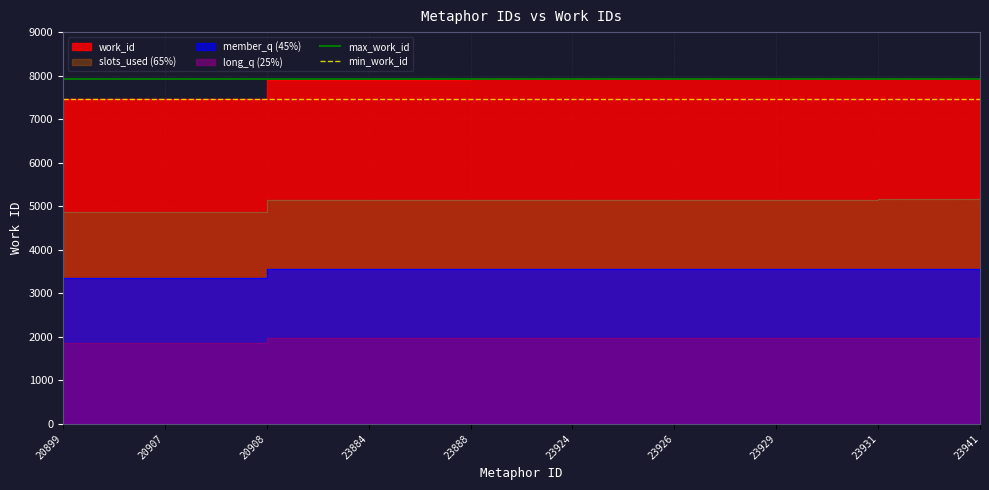

Which category has the lowest value across all series?

20899